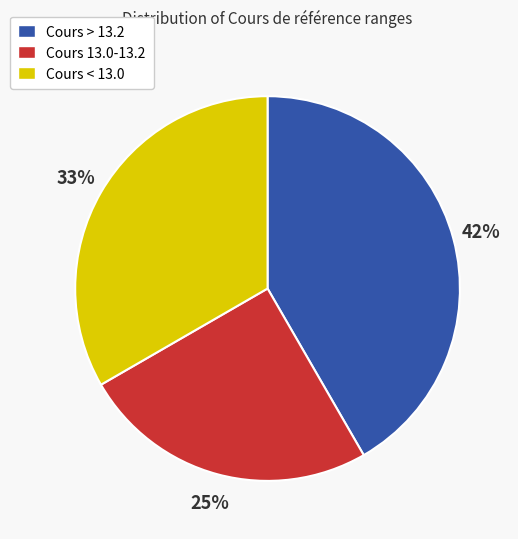

Do Cours > 13.2 and Cours 13.0-13.2 together represent more than half of the pie?

Yes